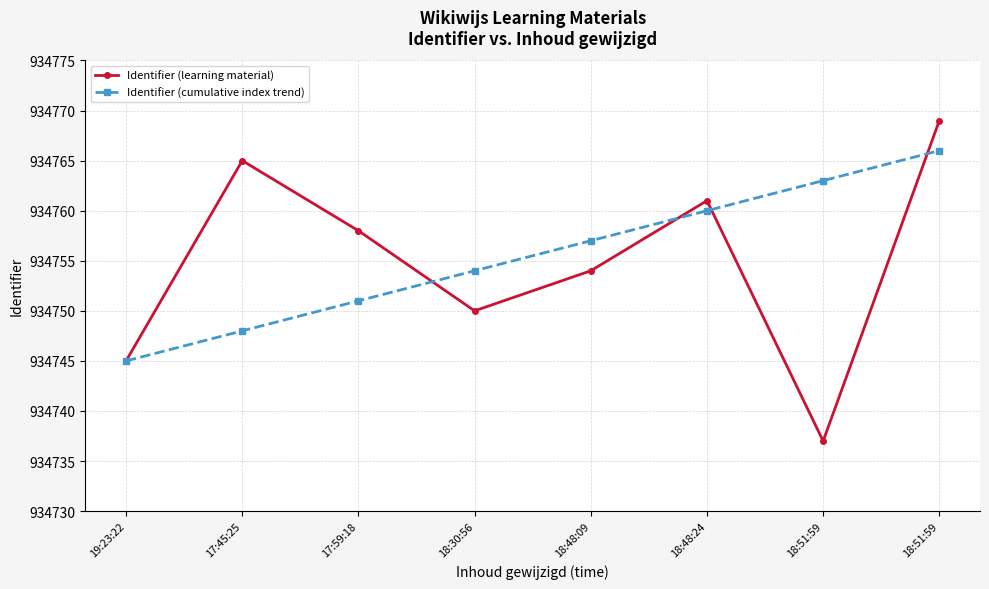

At how many categories does at least one series exceed 934746?

7